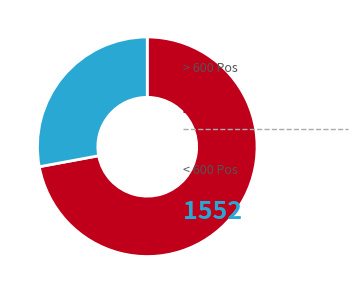

Is there any slice that represents more than half of the pie?

Yes